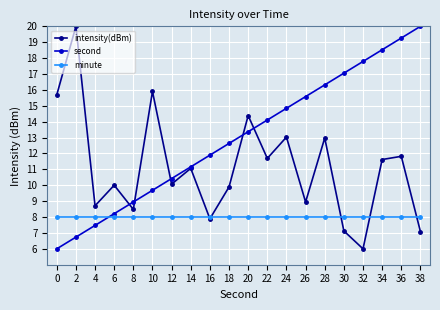

True or false: minute and second cross at least once.

True